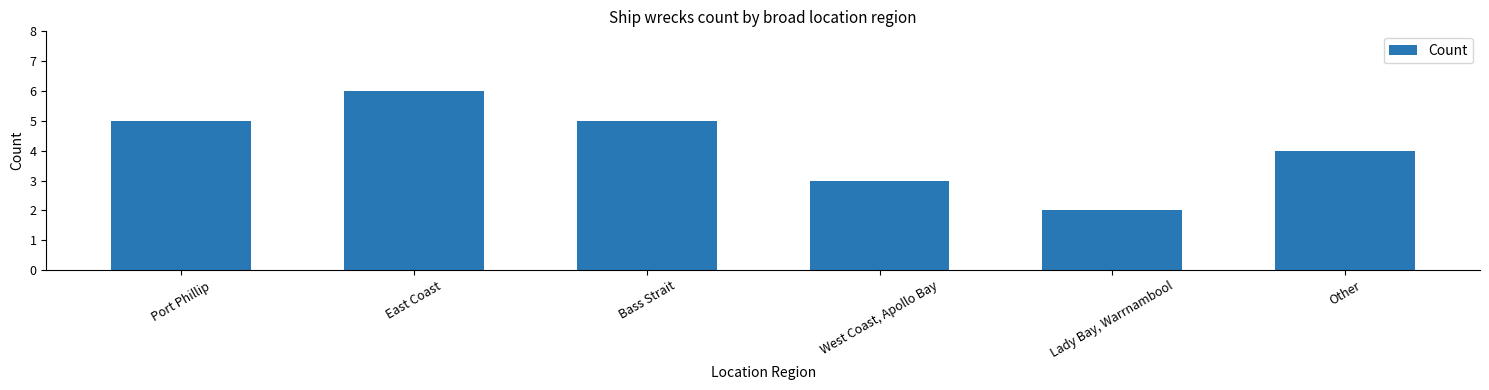

Reading left to right, what are all the values shown in this chart?

Port Phillip=5	East Coast=6	Bass Strait=5	West Coast, Apollo Bay=3	Lady Bay, Warrnambool=2	Other=4